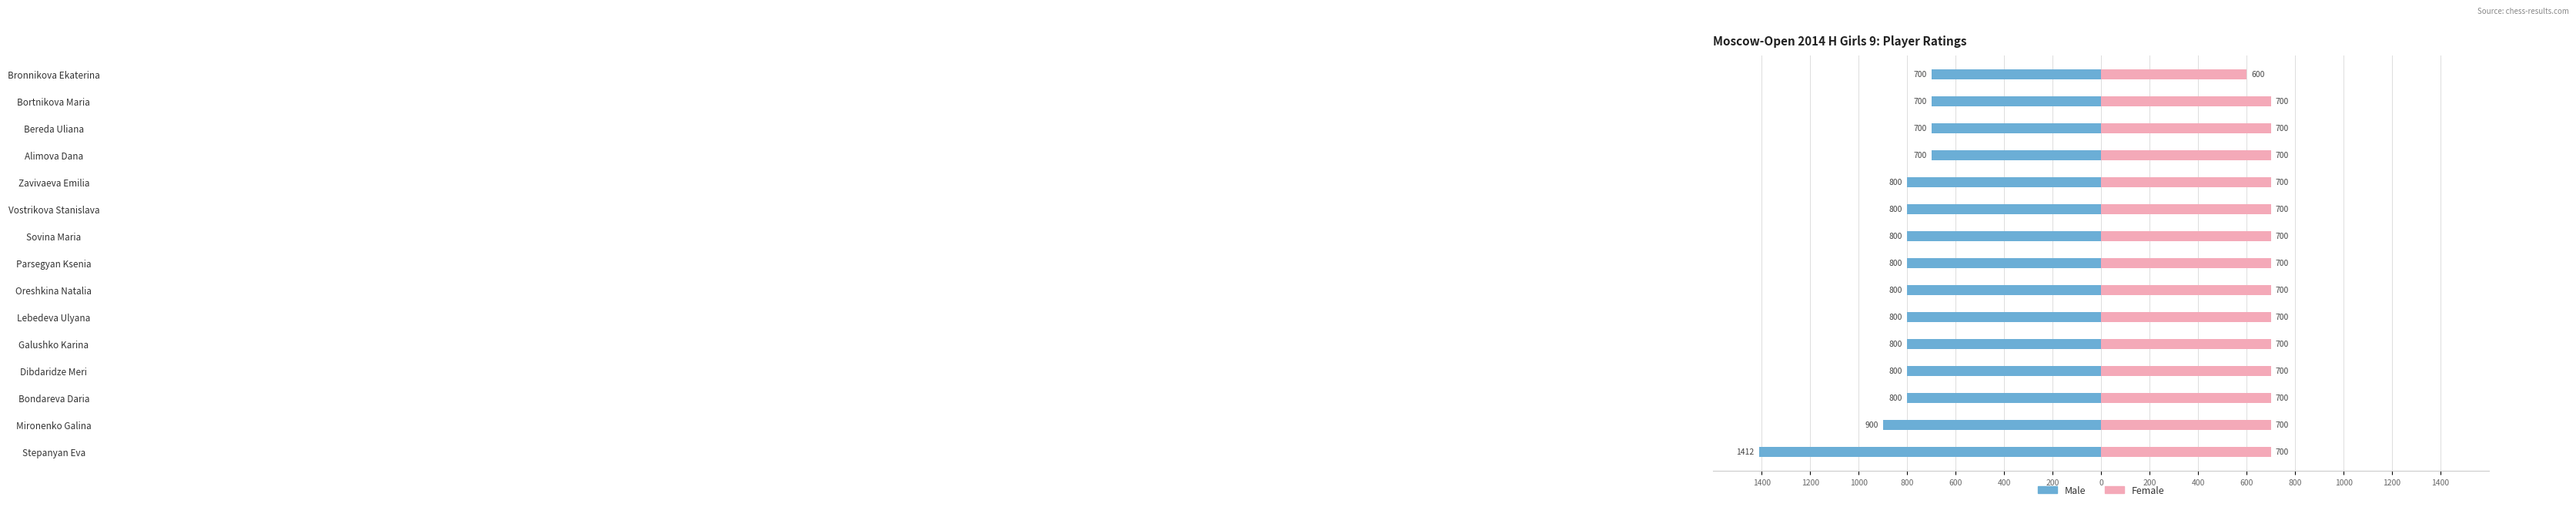

What is the difference between the maximum and minimum values in the Female series?

100